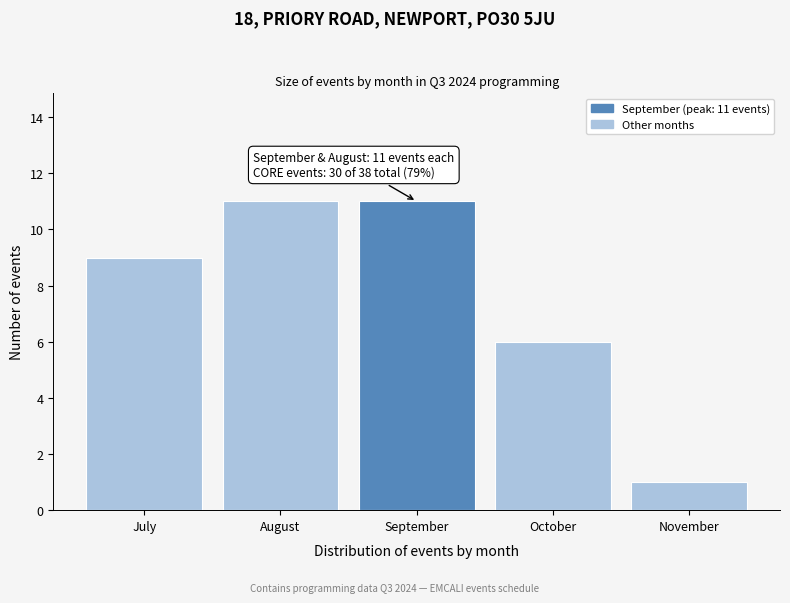

Reading right to left, transcribe all the data shown in this chart.

November=1	October=6	September=11	August=11	July=9